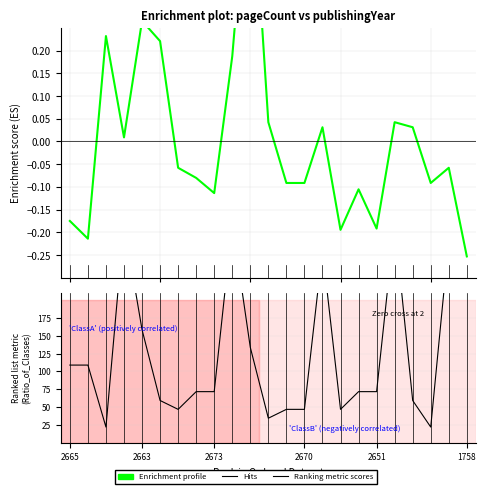

Which category has the lowest value in the publishingYear series?

2637